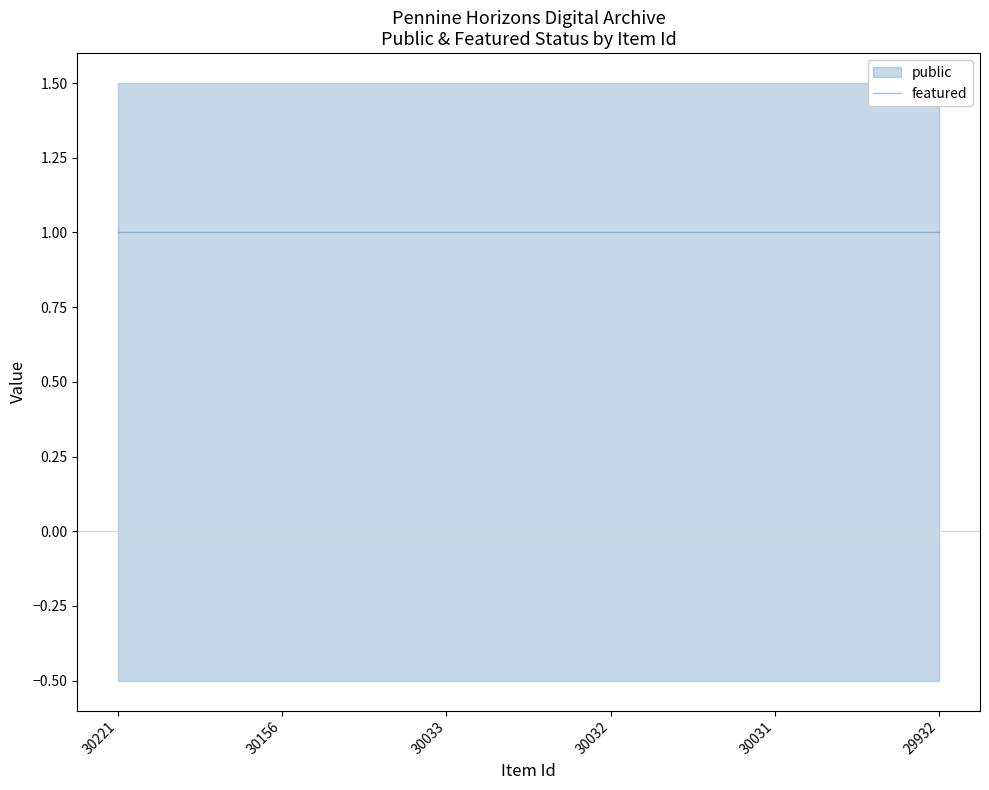

Which series has the largest range (max minus min)?

public